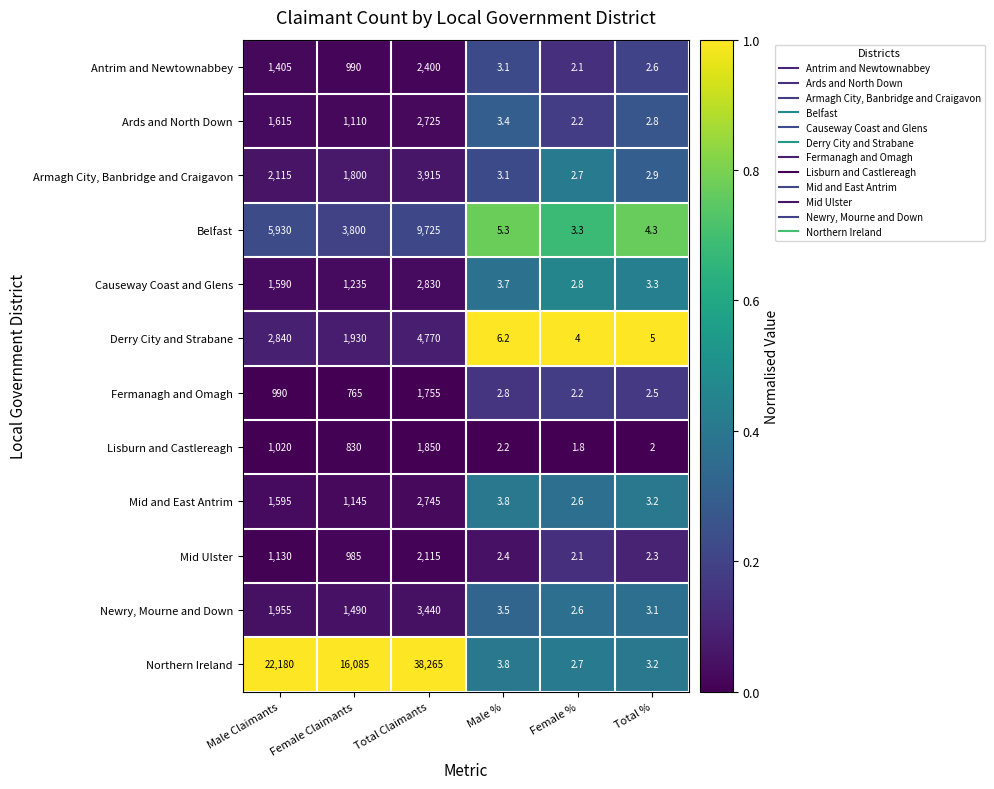

List the series in order of their peak value, lowest first.

Fermanagh and Omagh, Lisburn and Castlereagh, Mid Ulster, Antrim and Newtownabbey, Ards and North Down, Mid and East Antrim, Causeway Coast and Glens, Newry, Mourne and Down, Armagh City, Banbridge and Craigavon, Derry City and Strabane, Belfast, Northern Ireland